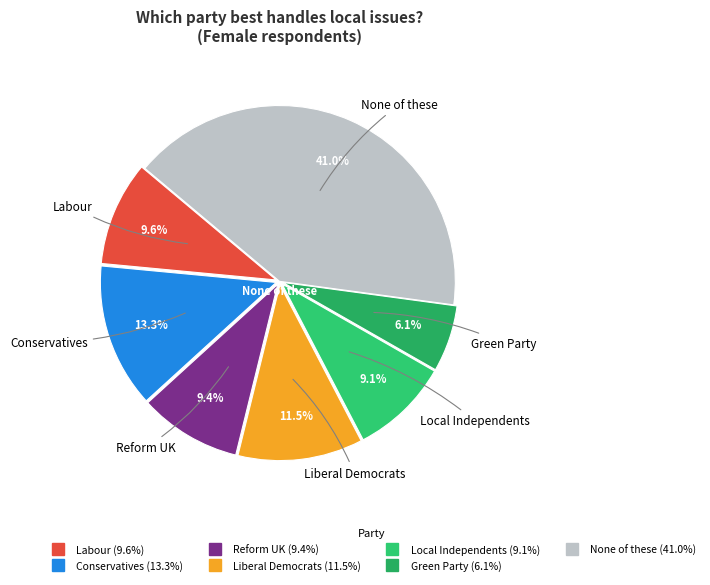

To the nearest percent, what is the average slice percentage?

14%